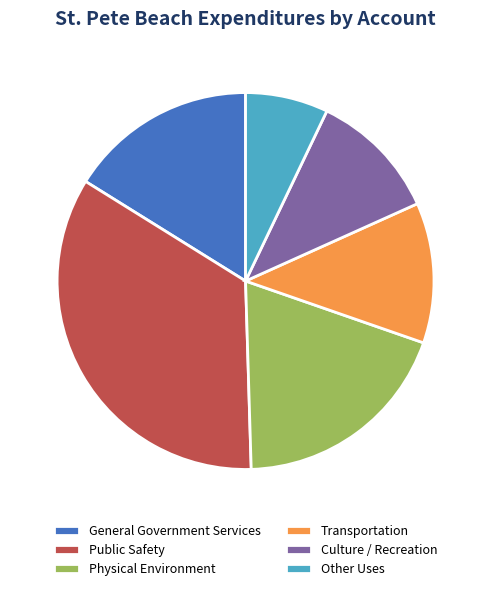

Combined, do Other Uses and Public Safety account for over 50%?

No